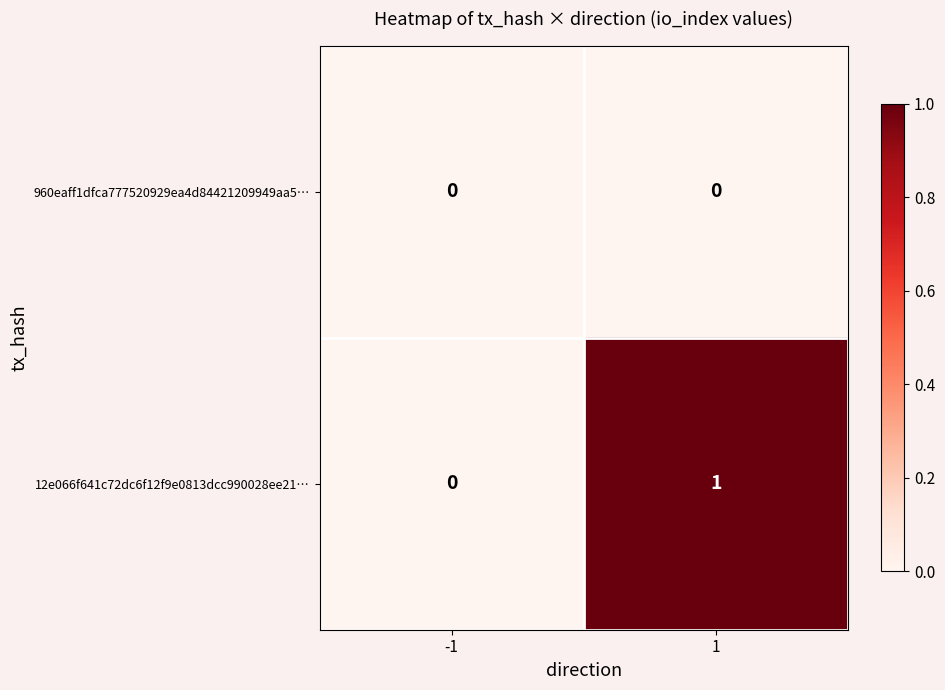

Which series has the largest range (max minus min)?

12e066f641c72dc6f12f9e0813dcc990028ee21…